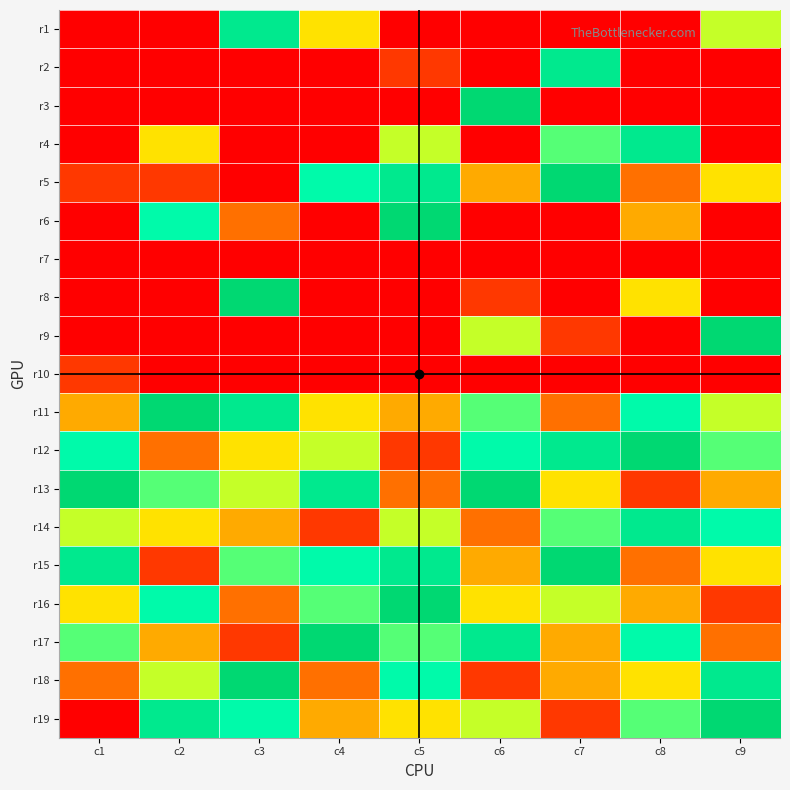

Count the number of data series in this chart.

19